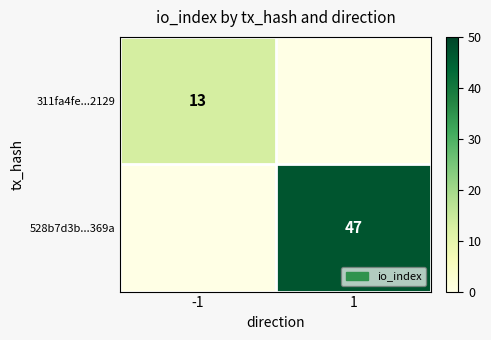

The value of 528b7d3b...369a at 1 is 47. True or false?

True